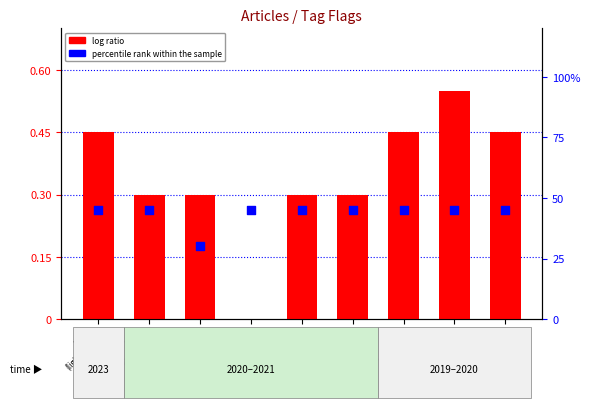

At how many categories does at least one series exceed 14?

9